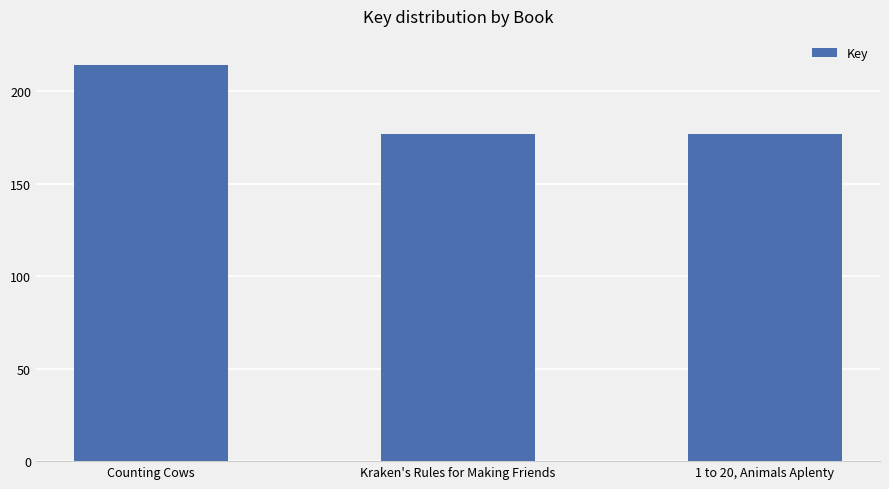

Rank the categories by value from highest to lowest.

Counting Cows, Kraken's Rules for Making Friends, 1 to 20, Animals Aplenty